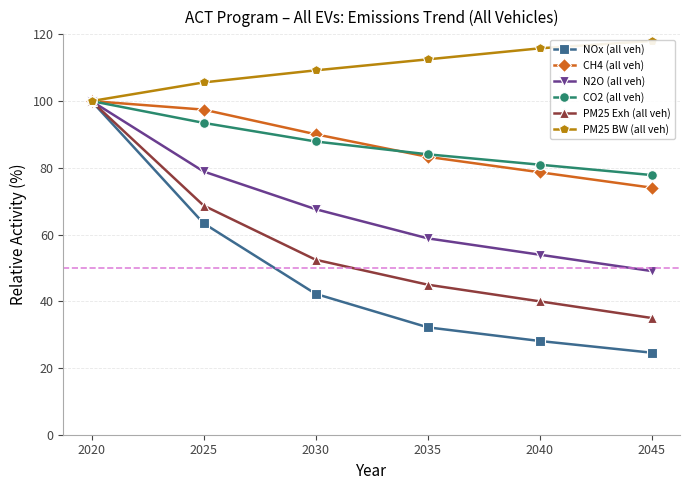

The NOx (all veh) series shows 159.0 at 2020. True or false?

False